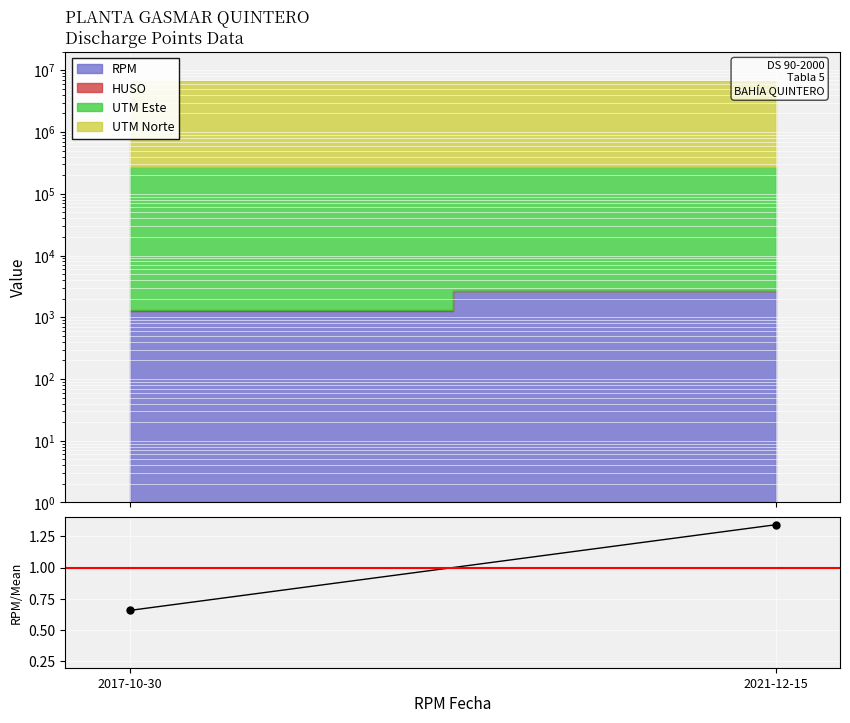

Which label corresponds to the largest value in the chart?

2021-12-15